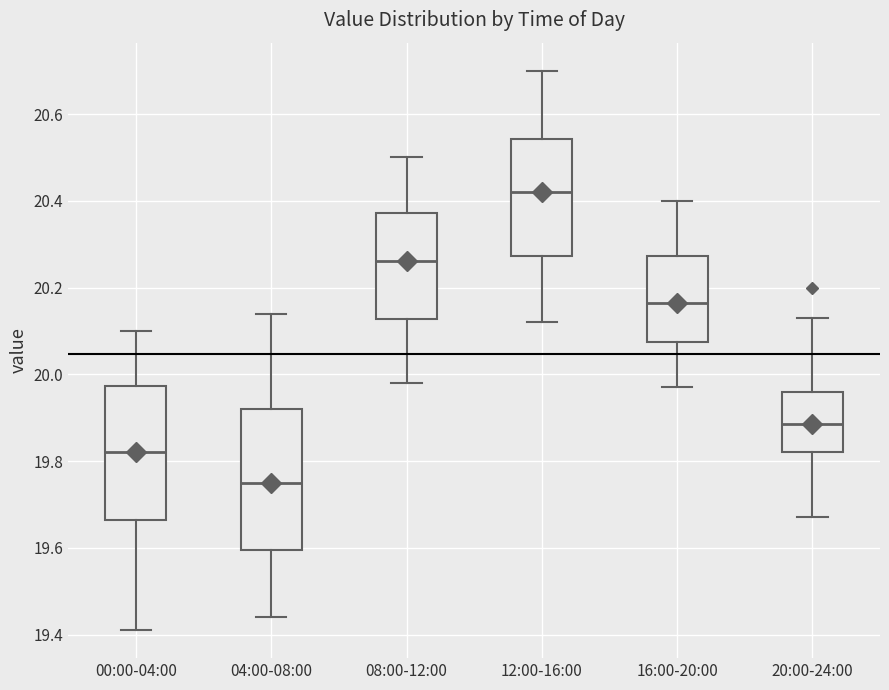

Which box has the lowest median line?

04:00-08:00